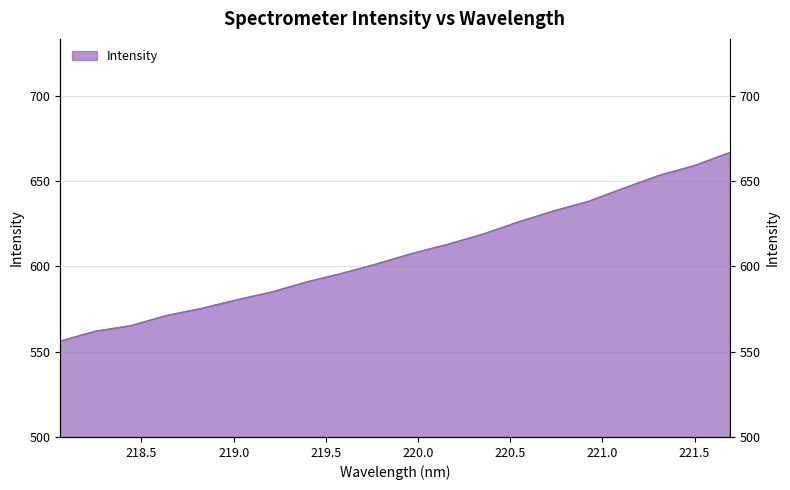

The chart shows a value of 370.3 at 219.589. True or false?

False